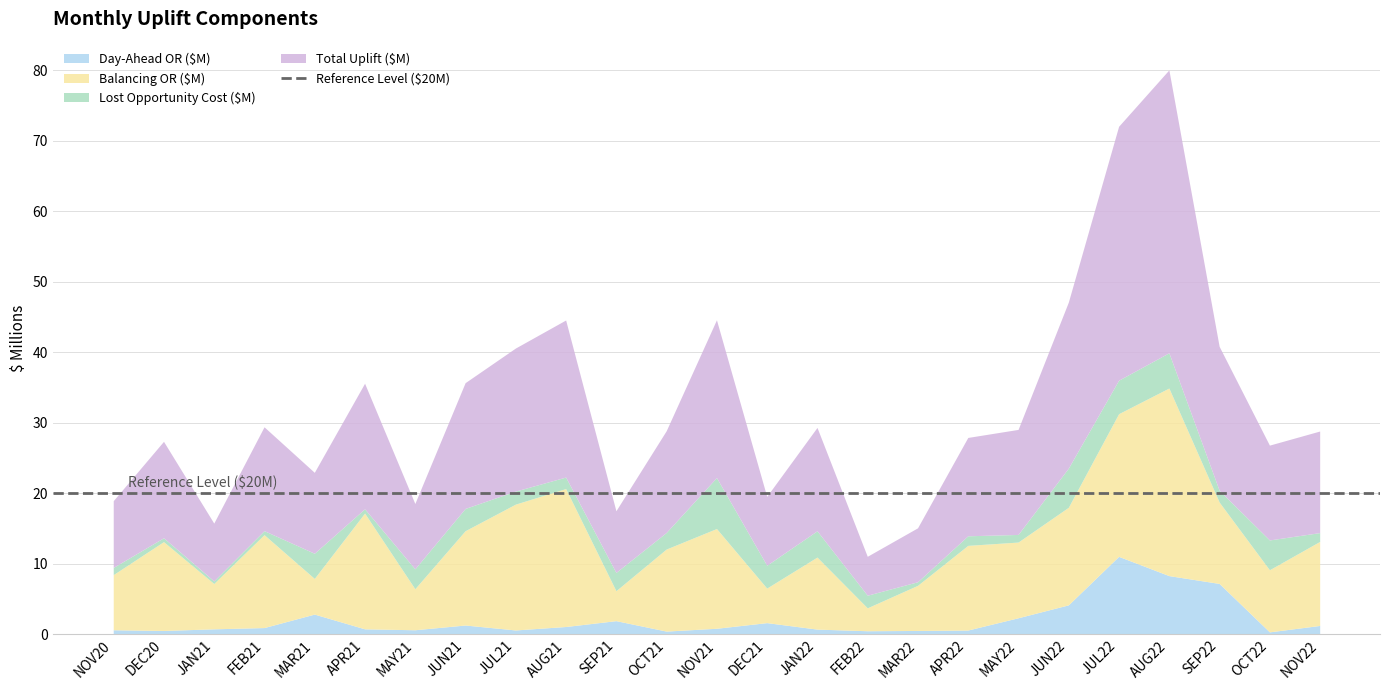

Reading left to right, extract all data points from this chart.

Day-Ahead OR ($M): 0.6	0.5	0.8	0.9	2.8	0.8	0.6	1.3	0.6	1.1	1.9	0.4	0.8	1.6	0.7	0.5	0.5	0.6	2.3	4.2	11.0	8.3	7.2	0.3	1.2
Balancing OR ($M): 7.8	12.6	6.4	13.2	5.1	16.4	5.8	13.4	17.9	19.6	4.2	11.6	14.2	4.9	10.2	3.2	6.4	12.0	10.7	13.8	20.2	26.6	11.6	8.8	11.9
Lost Opportunity Cost ($M): 1.0	0.6	0.4	0.6	3.6	0.6	2.8	3.2	1.9	1.6	2.6	2.4	7.2	3.2	3.7	1.8	0.5	1.4	1.1	5.6	4.8	5.0	1.7	4.2	1.2
Total Uplift ($M): 9.5	13.7	8.2	14.7	11.5	17.8	9.3	17.8	20.3	22.3	8.8	14.4	22.4	9.8	14.7	5.5	7.7	13.9	14.9	23.6	36.0	40.1	20.4	13.4	14.4